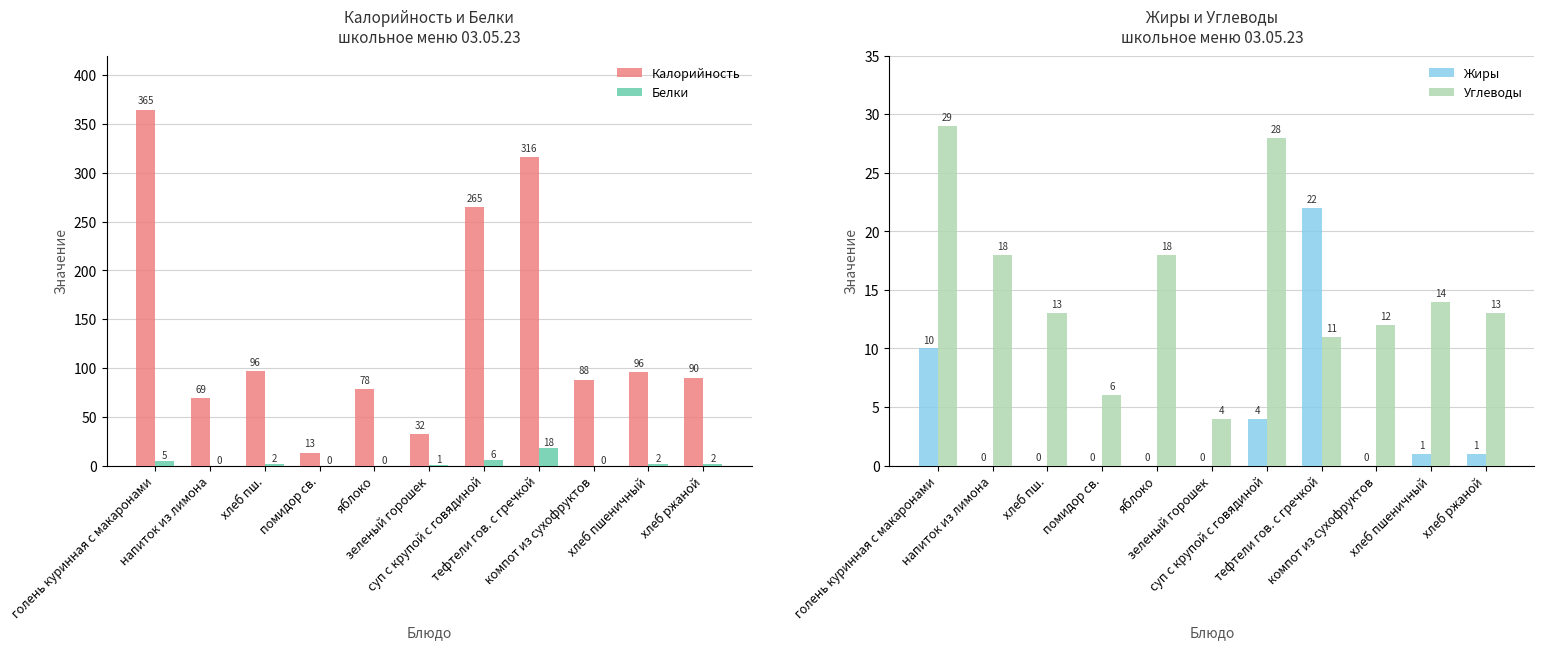

How many bars are there in total?

44